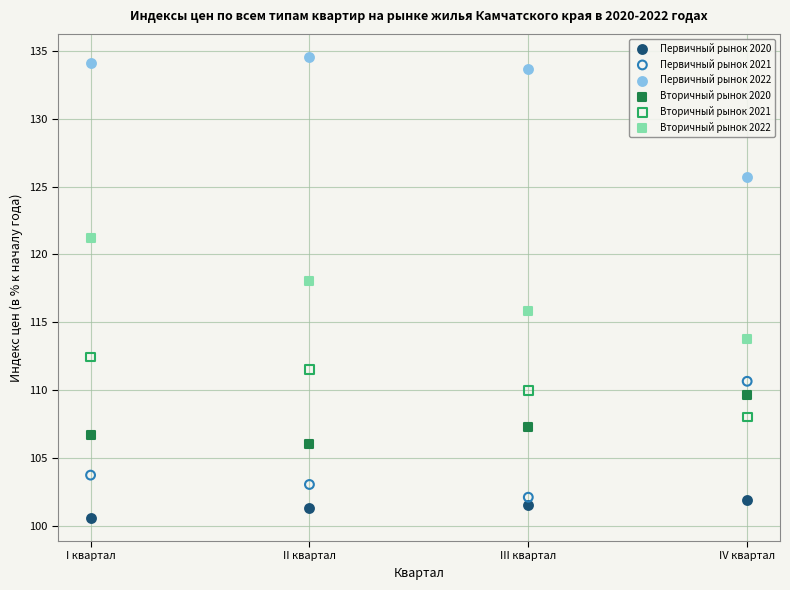

Which series contains the lowest Y value?

Первичный рынок 2020